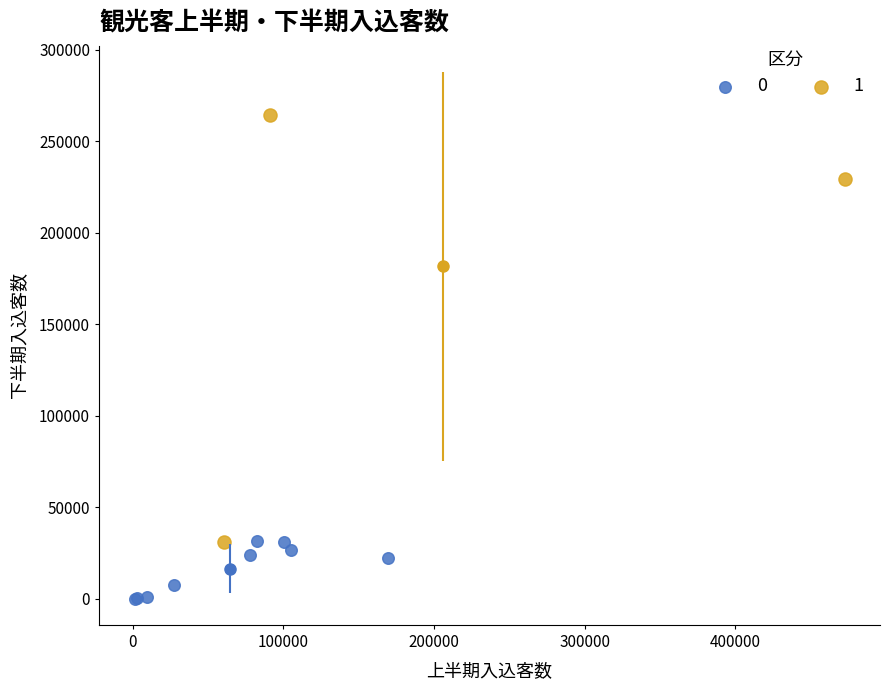

Which series contains the highest Y value?

1